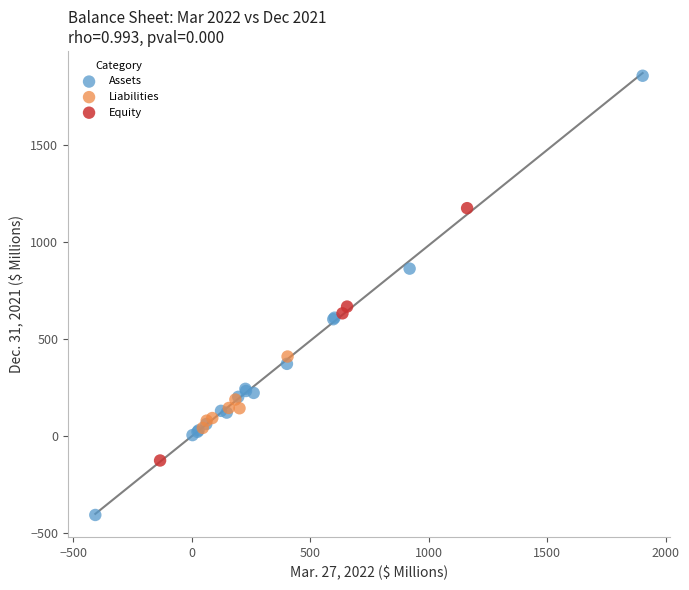

Which series has the widest spread of Y values?

Assets